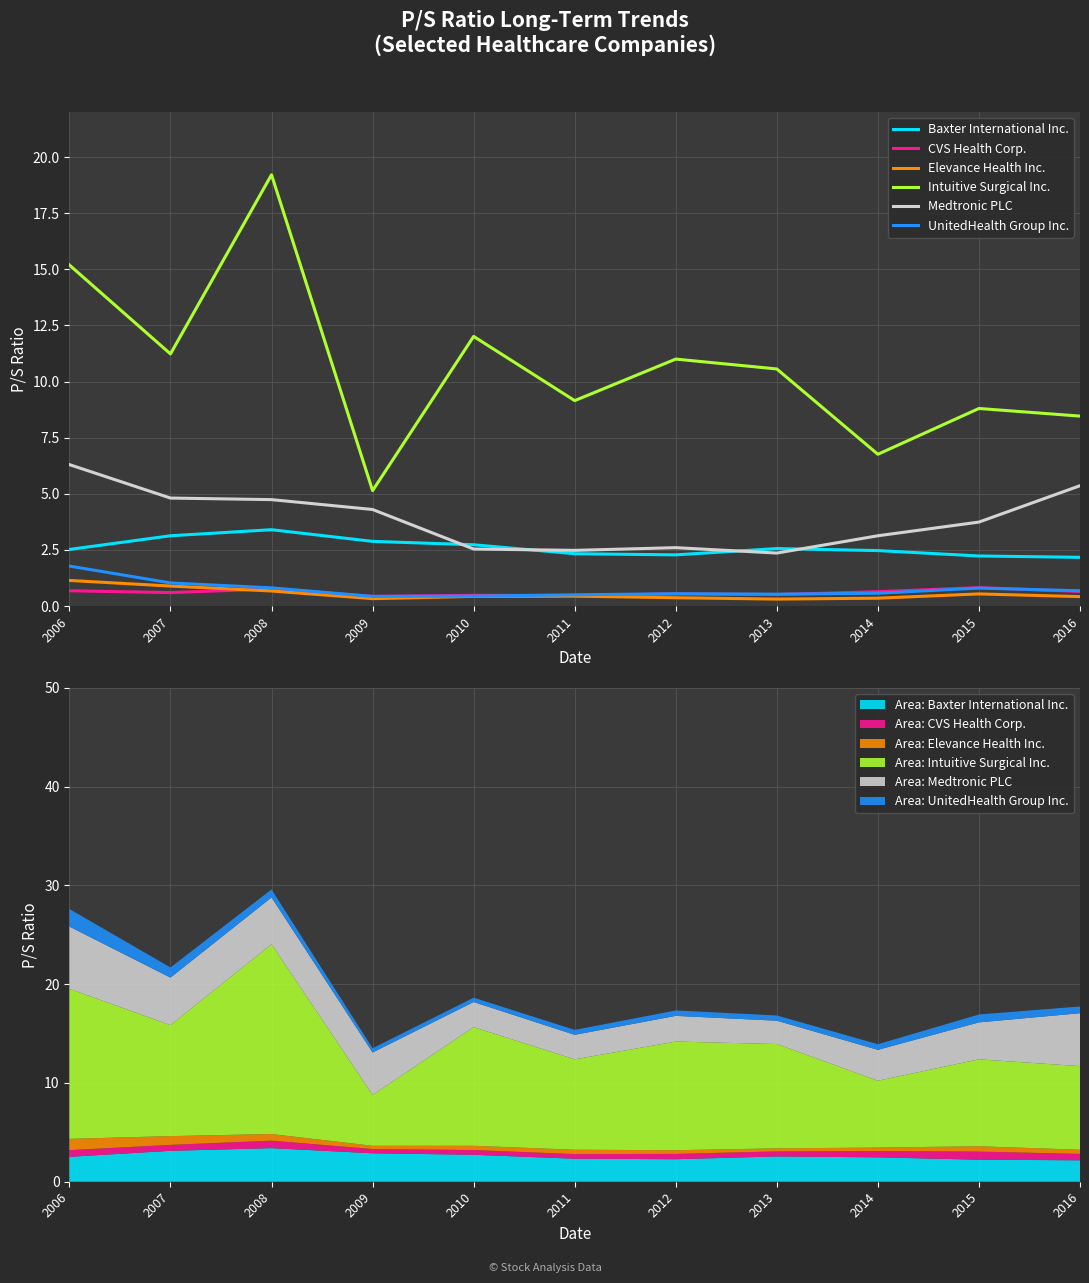

Where is the first local minimum for Elevance Health Inc.?

2009